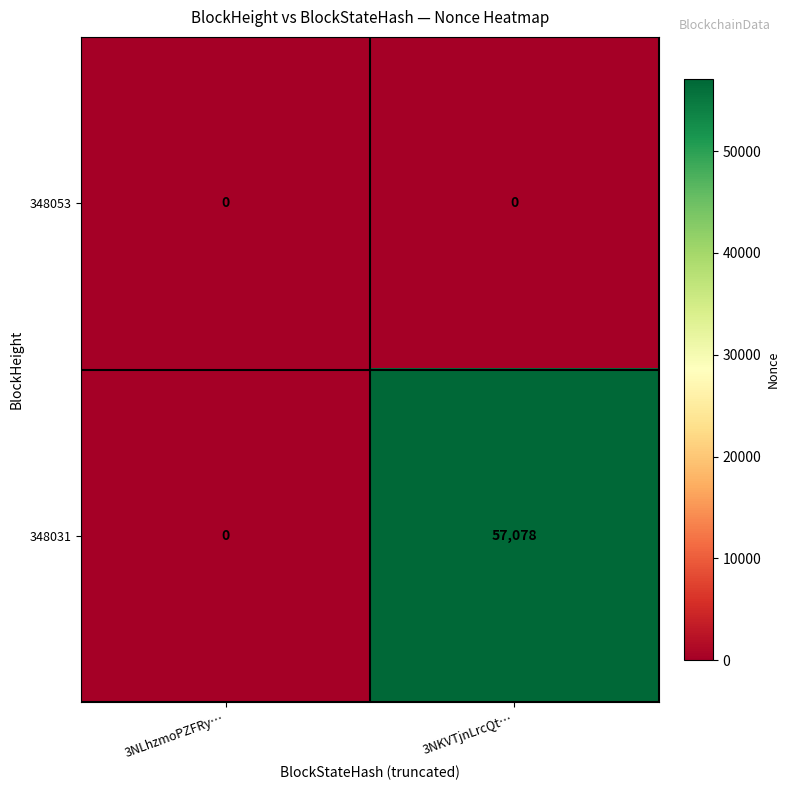

What is the average value of the 348031 series?

28539